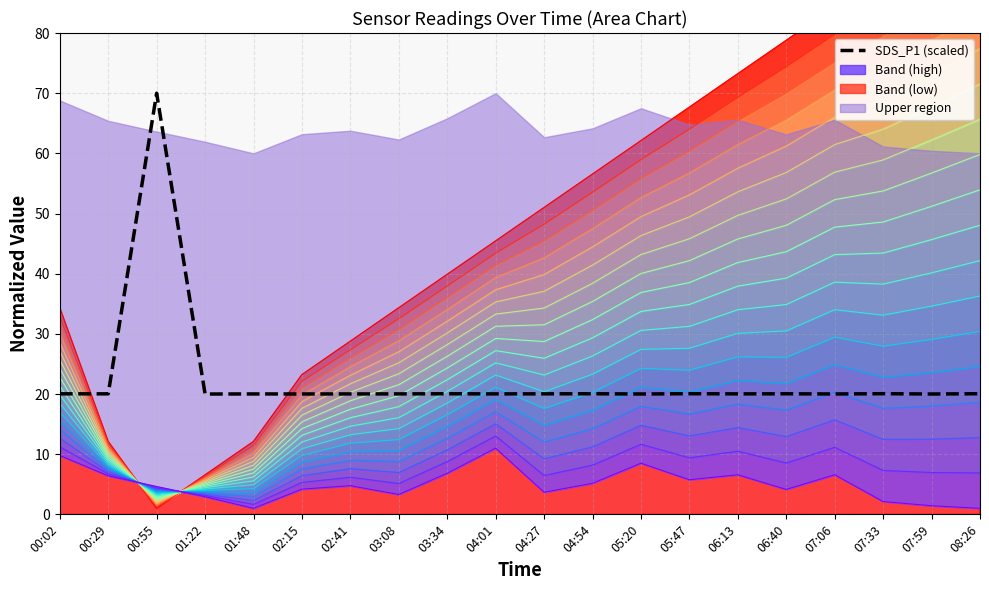

What is the difference between the maximum and minimum values?

50.0